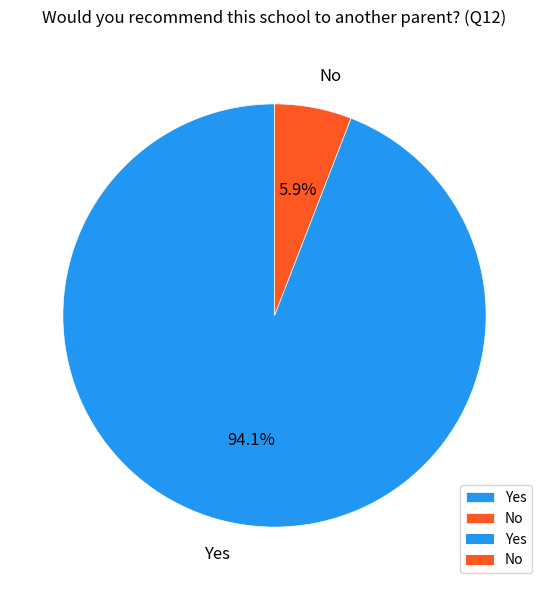

The No slice represents 6% of the pie. True or false?

True